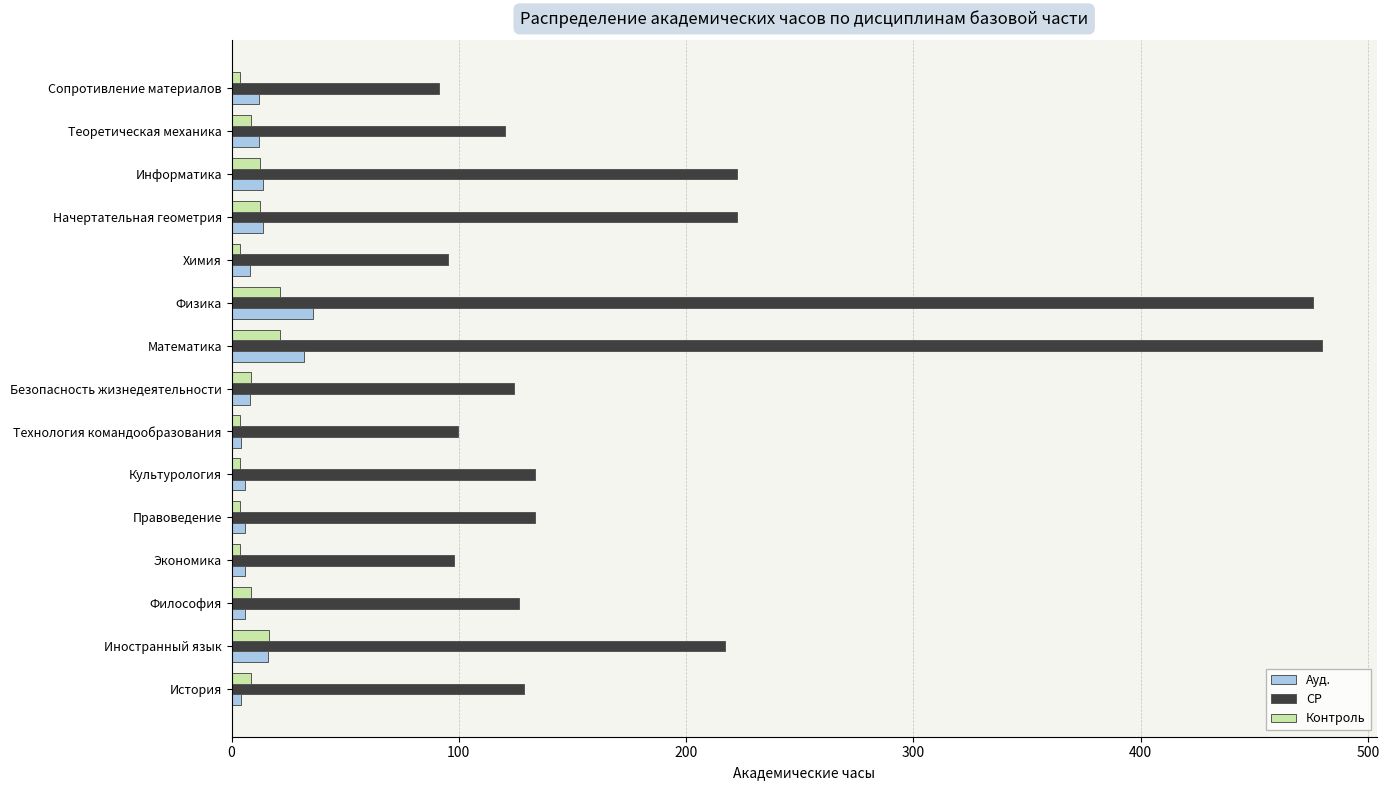

Rank the series by their maximum value, from lowest to highest.

Контроль, Ауд., СР